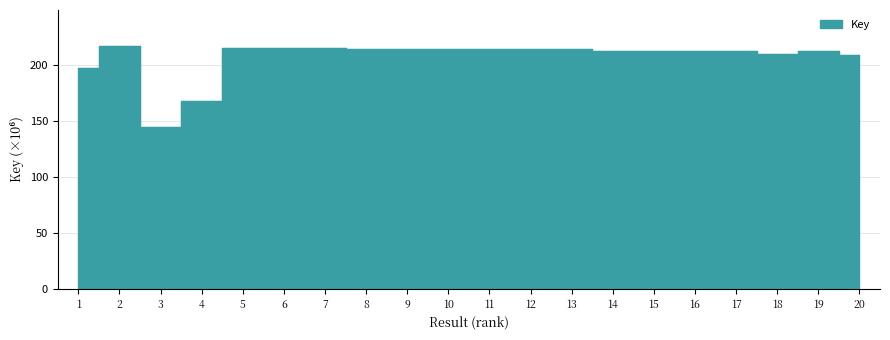

How many interior local peaks (higher than both neighbors) does the data have?

5